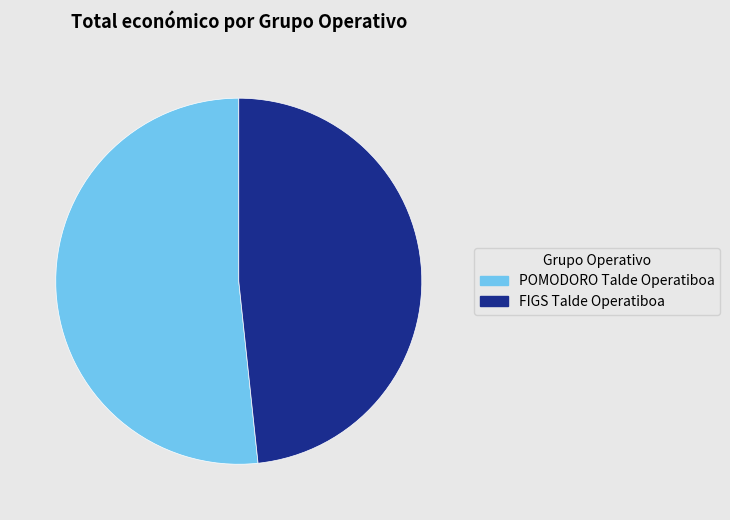

The POMODORO Talde Operatiboa slice represents 52% of the pie. True or false?

True